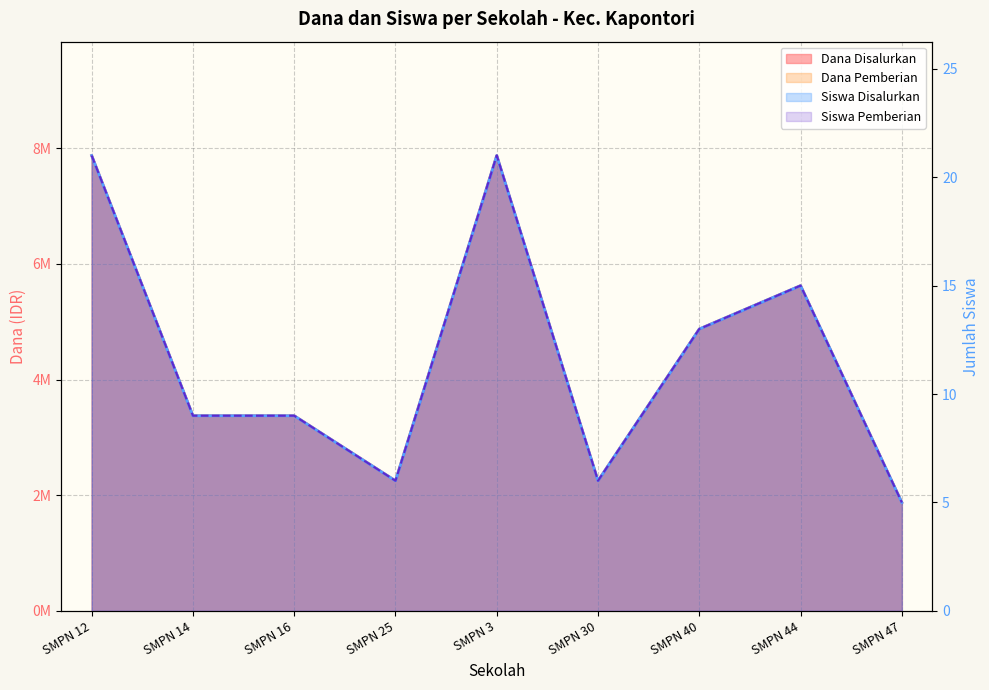

The value of Dana Disalurkan at SMPN 16 is 4895324. True or false?

False